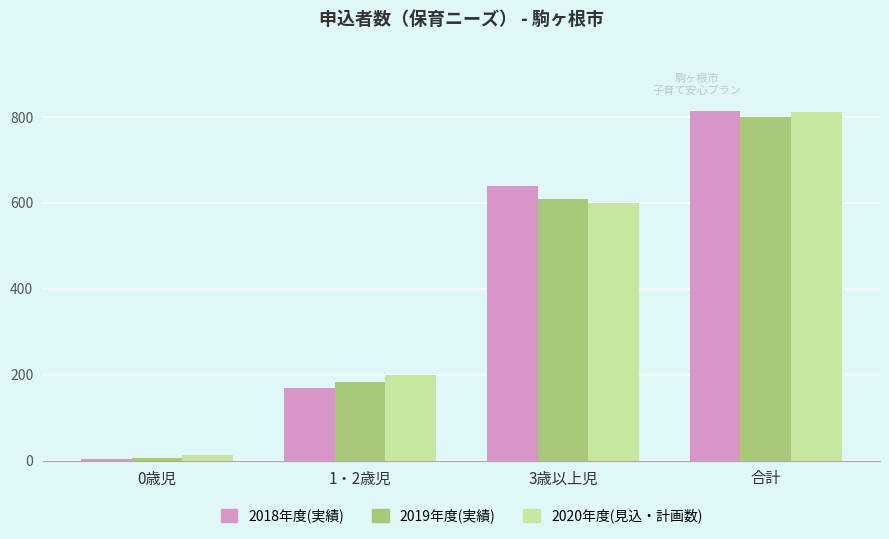

At which category is the sum across all series the highest?

合計